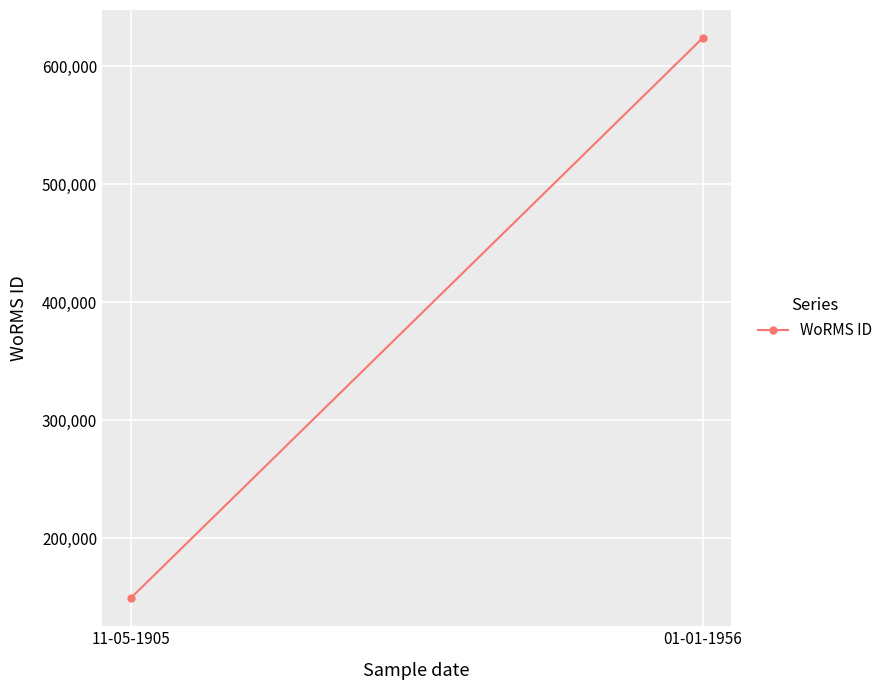

Reading right to left, list all the values displayed in this chart.

623754	148934